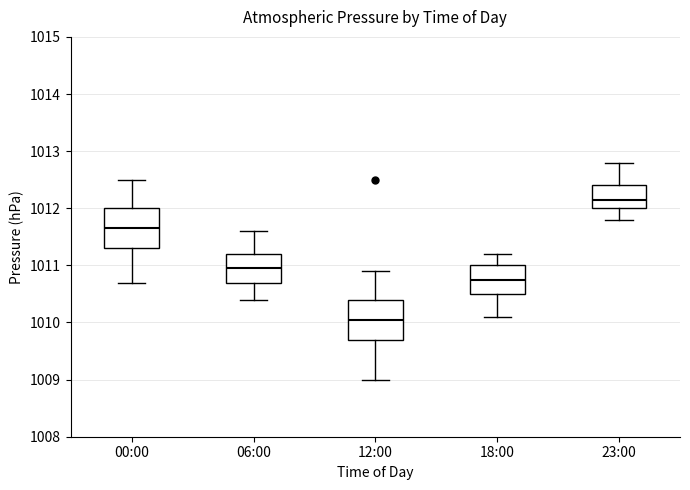

Reading left to right, read every box against the y-axis: the position of its median line, the range the box covers, and the ends of its whiskers. The values are not printed on the chart, so give them approximately, as read against the axis.

00:00: median 1011.7, box 1011.3 to 1012.0, whiskers 1010.7 to 1012.5
06:00: median 1011.0, box 1010.7 to 1011.2, whiskers 1010.4 to 1011.6
12:00: median 1010.1, box 1009.7 to 1010.4, whiskers 1009.0 to 1010.9
18:00: median 1010.8, box 1010.5 to 1011.0, whiskers 1010.1 to 1011.2
23:00: median 1012.2, box 1012.0 to 1012.4, whiskers 1011.8 to 1012.8